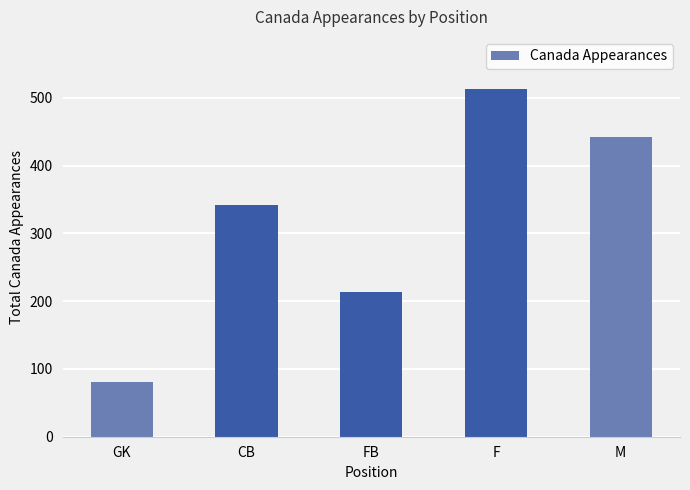

What is the change in value from FB to F?

+299